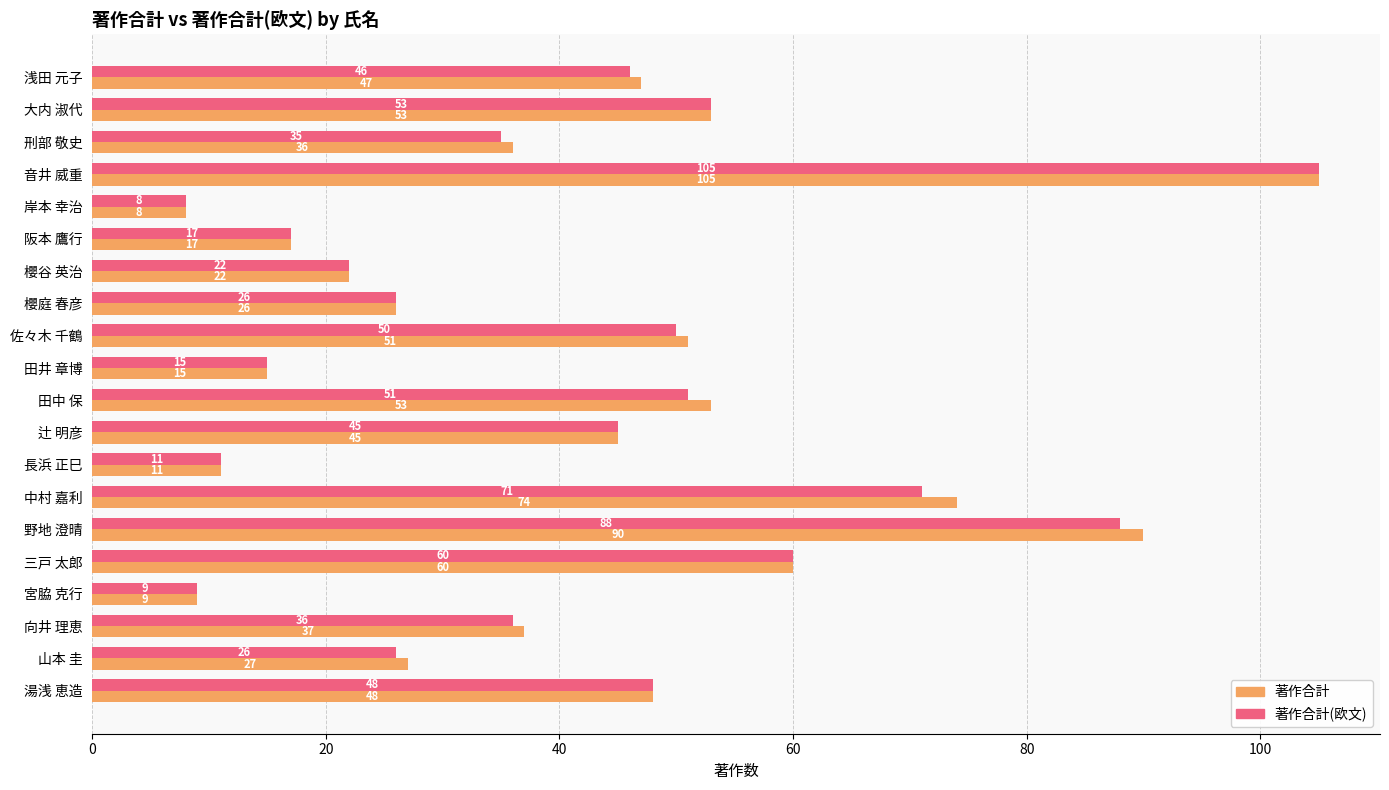

Count the number of categories in the chart.

20